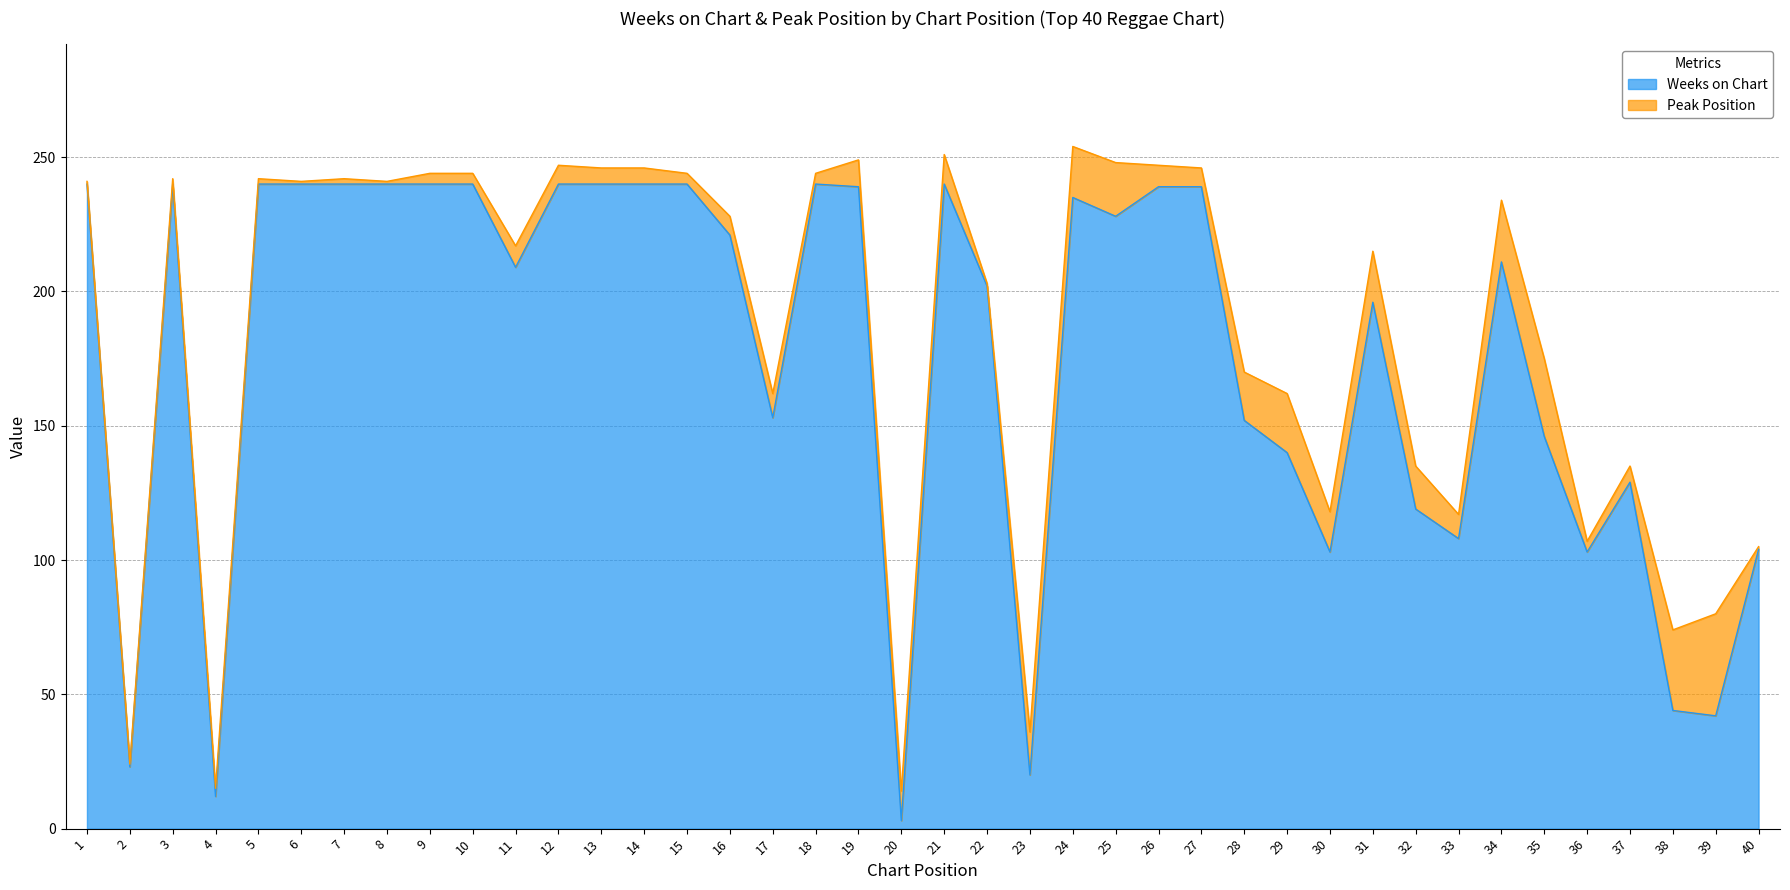

At which label does Weeks on Chart reach its minimum?

20